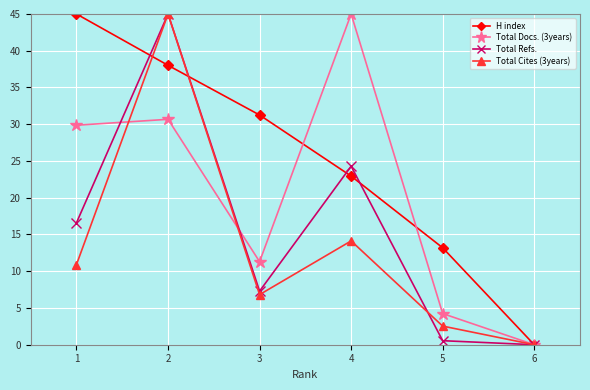

True or false: Total Cites (3years) has more than 1 interior local peaks.

True